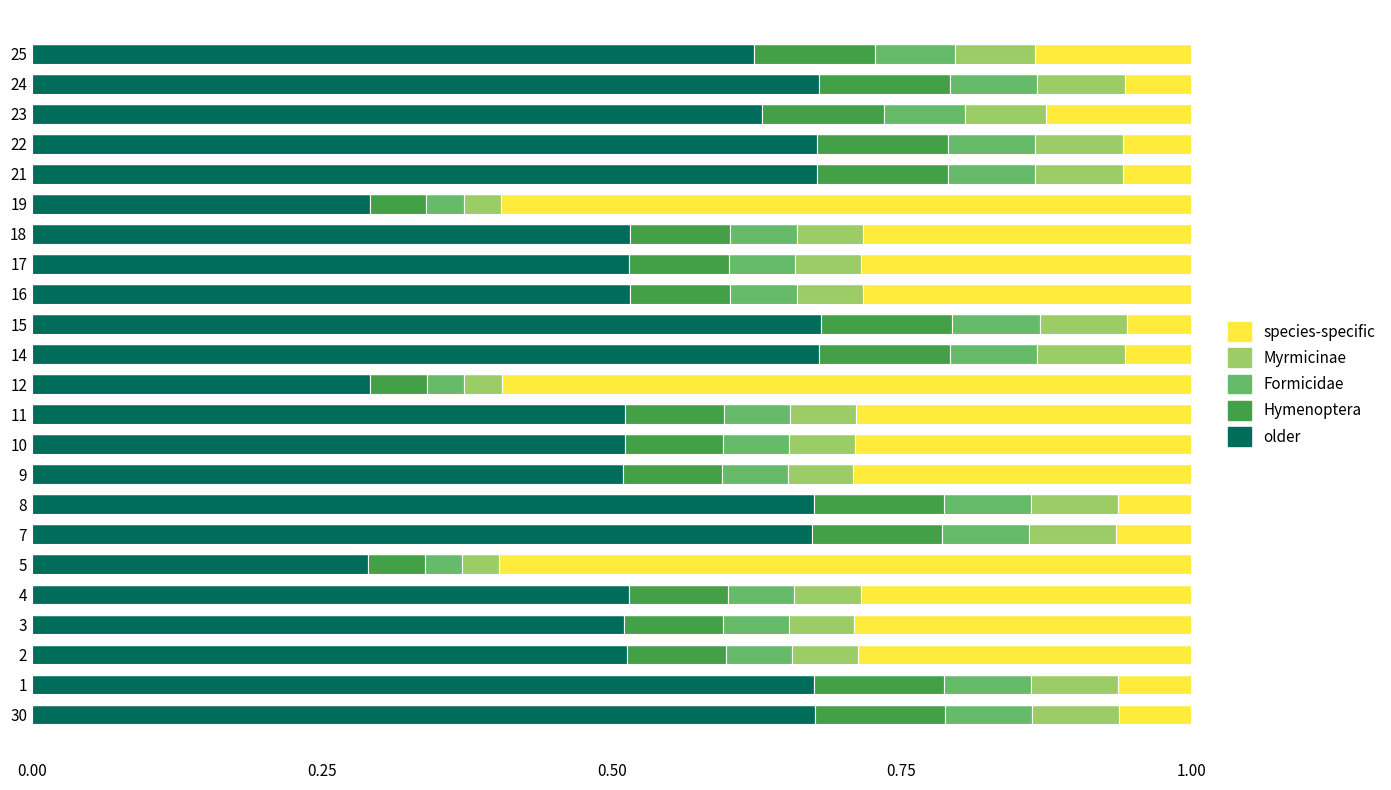

What is the sum of the older values at 5 and 25?

0.9